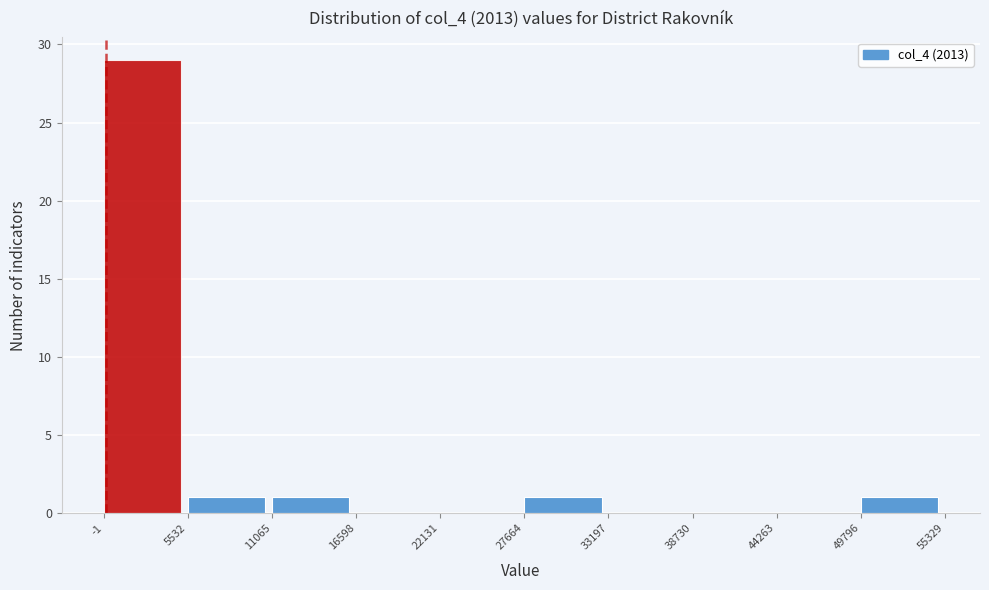

Reading left to right, list every bar in this chart as the range it spans on the x-axis followed by its height. The values are not printed on the chart, so give them approximately, as read against the axis.

-1 to 5532: 29
5532 to 11065: 1
11065 to 16598: 1
16598 to 22131: 0
22131 to 27664: 0
27664 to 33197: 1
33197 to 38730: 0
38730 to 44263: 0
44263 to 49796: 0
49796 to 55329: 1